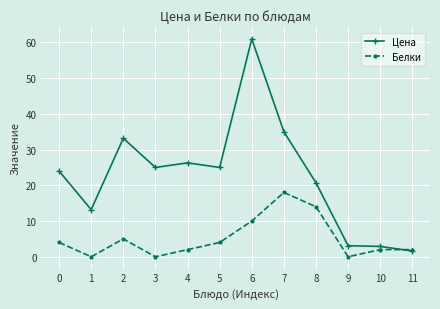

What are all the series names shown in the legend?

Цена, Белки